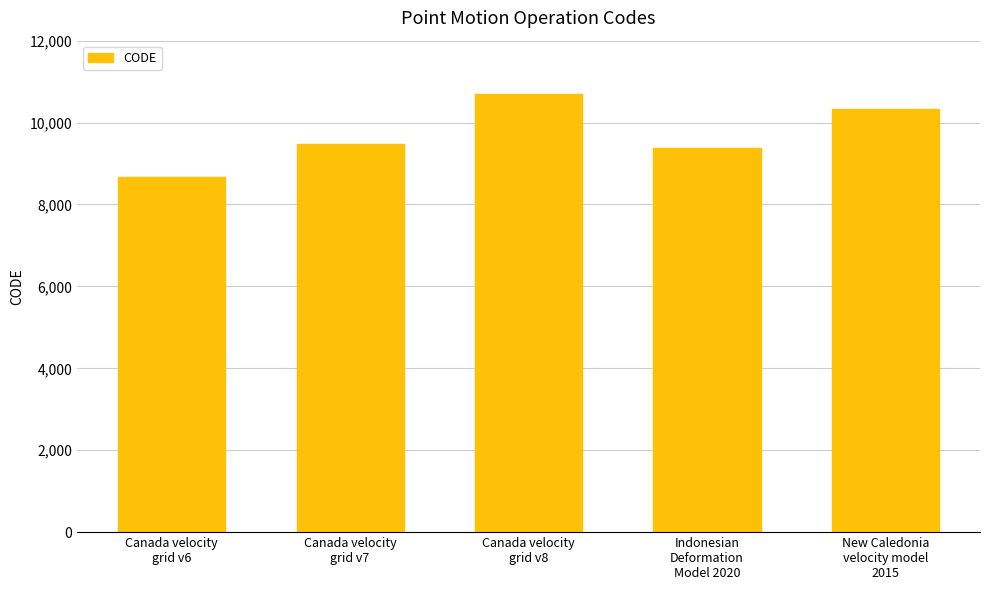

The chart shows a value of 10707 at Canada velocity
grid v8. True or false?

True